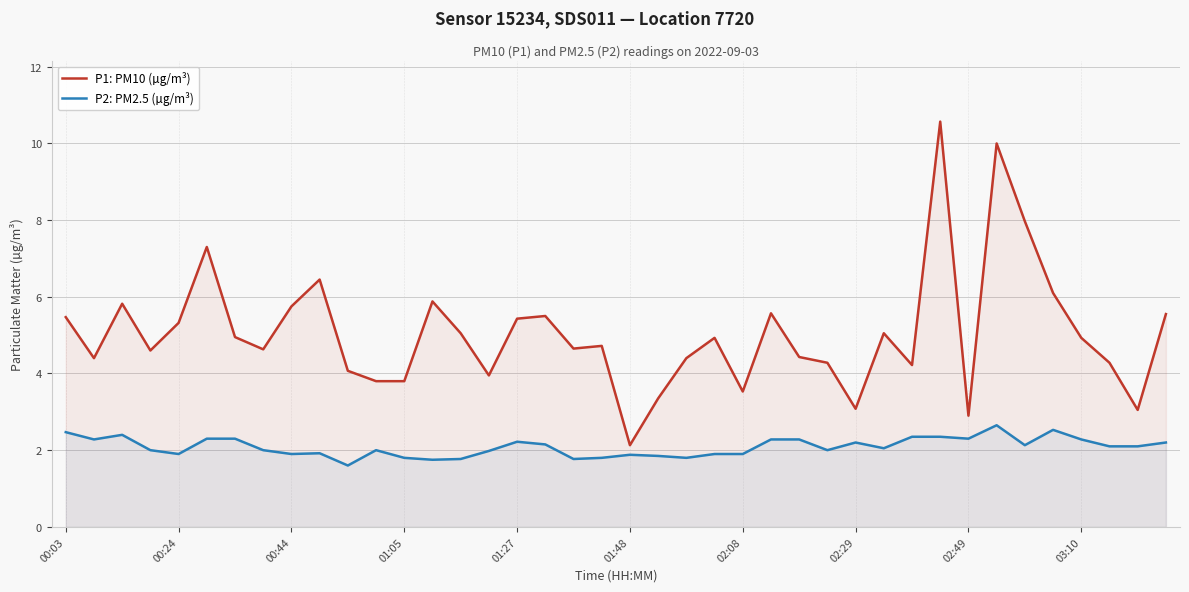

What is the average value of the P2: PM2.5 (µg/m³) series?

2.1